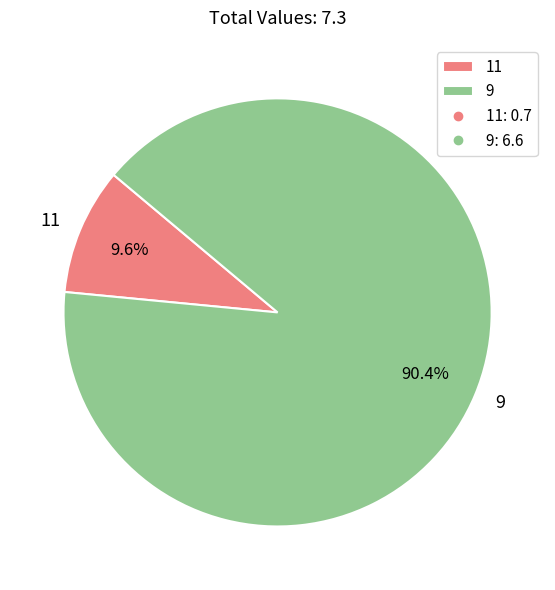

Which slice represents more than half of the pie?

9